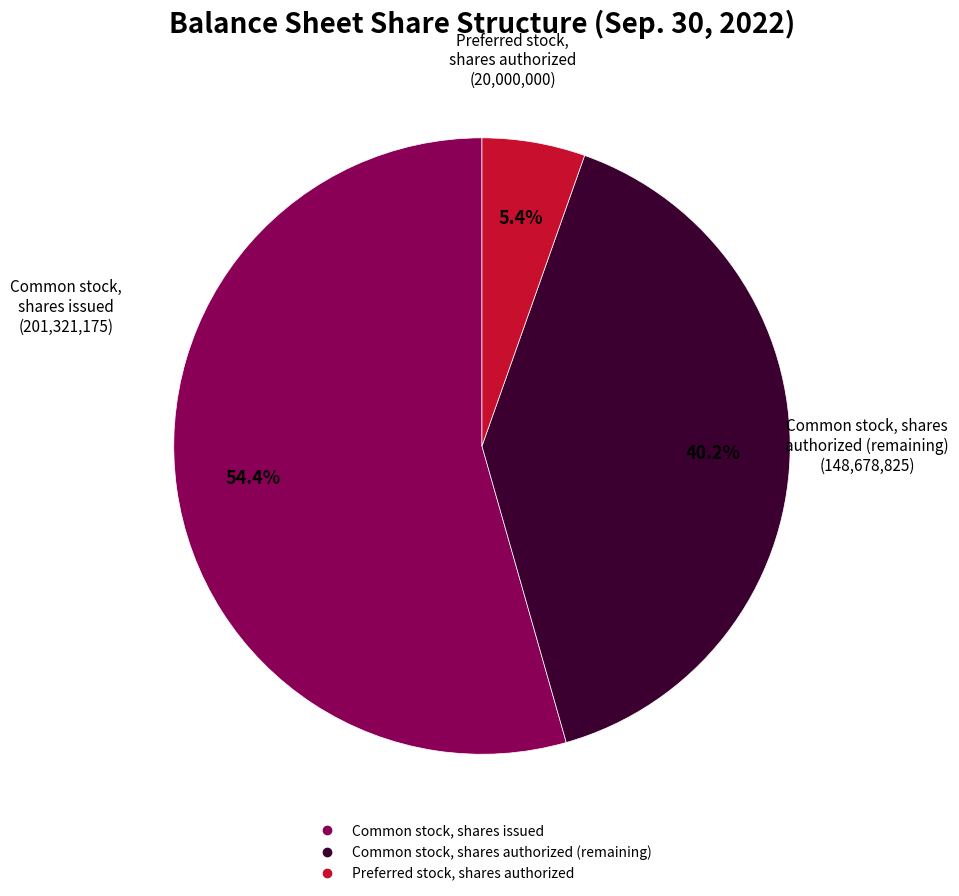

To the nearest percent, what is the combined percentage of Common stock, shares issued and Preferred stock, shares authorized?

60%